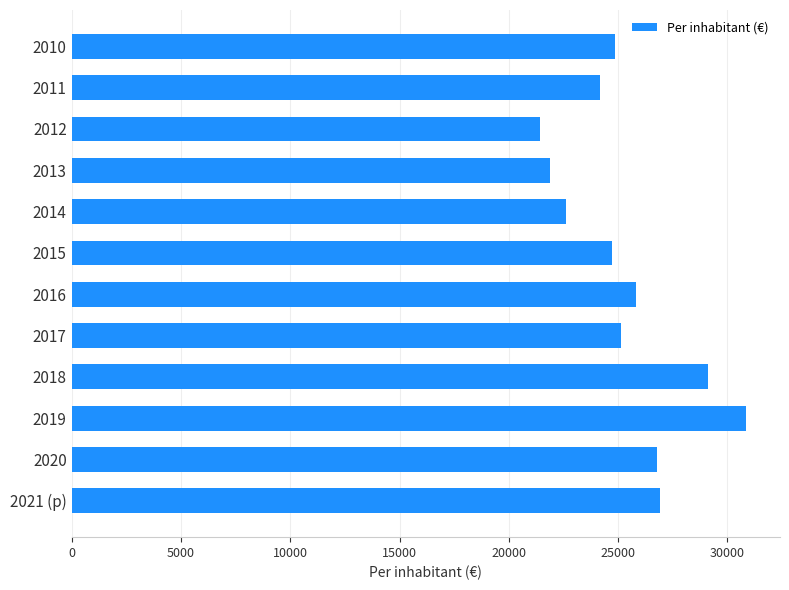

What is the greatest value displayed?

30863